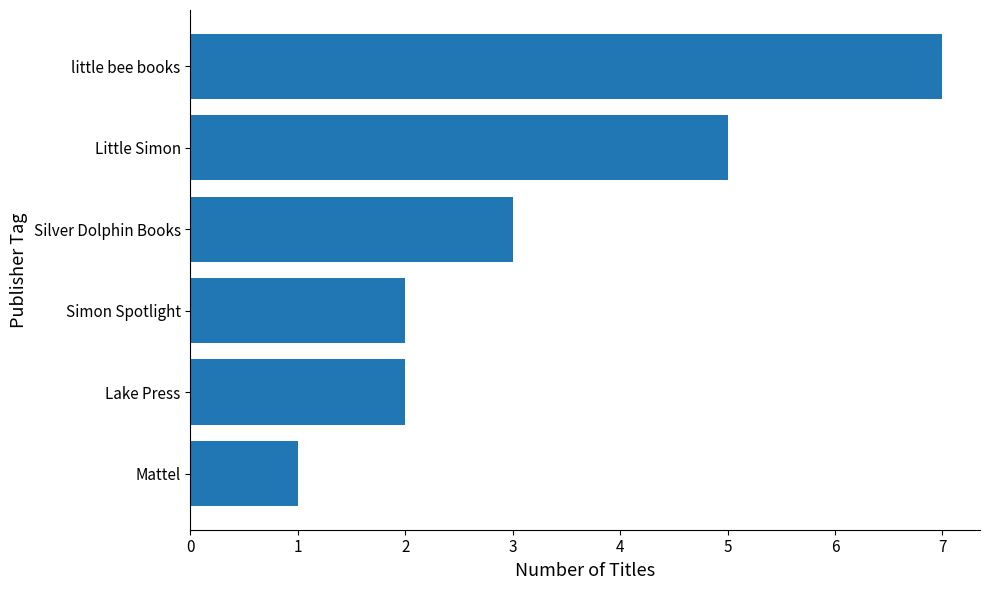

The value at Simon Spotlight is 2. True or false?

True